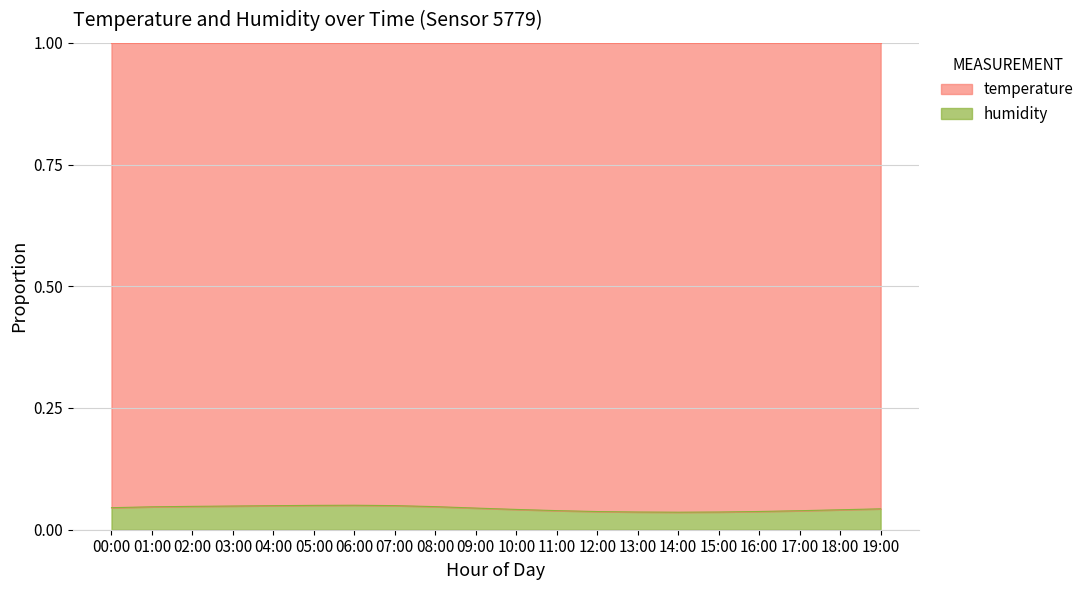

Is it true that the value at 16:00 is 0.1?

False